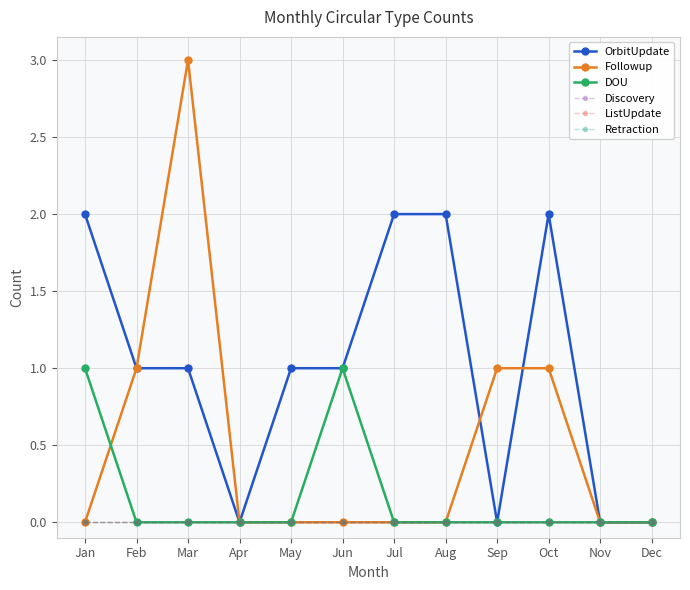

Between May and Nov, which series saw the biggest shift?

OrbitUpdate